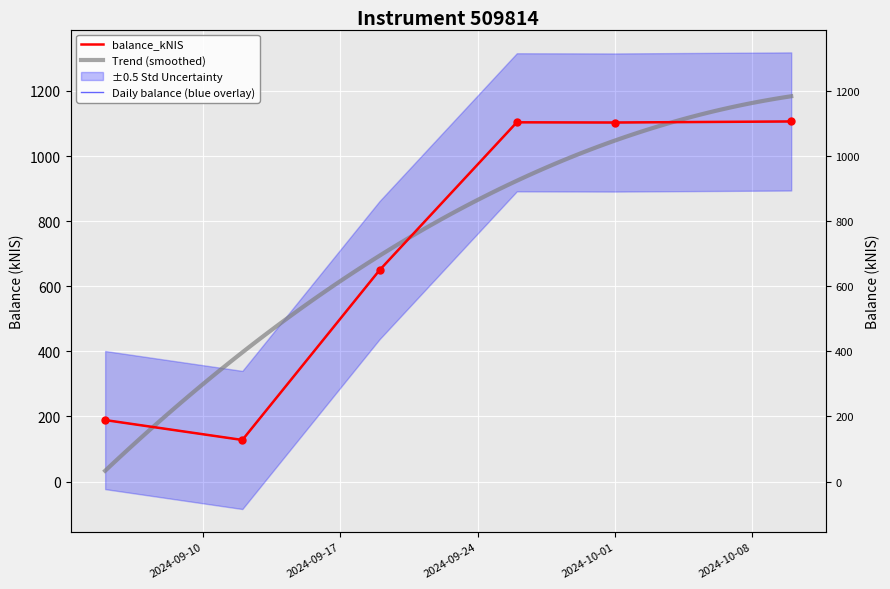

What is the ratio of the value at 2024-09-17 to the value at 2024-09-24?

0.2